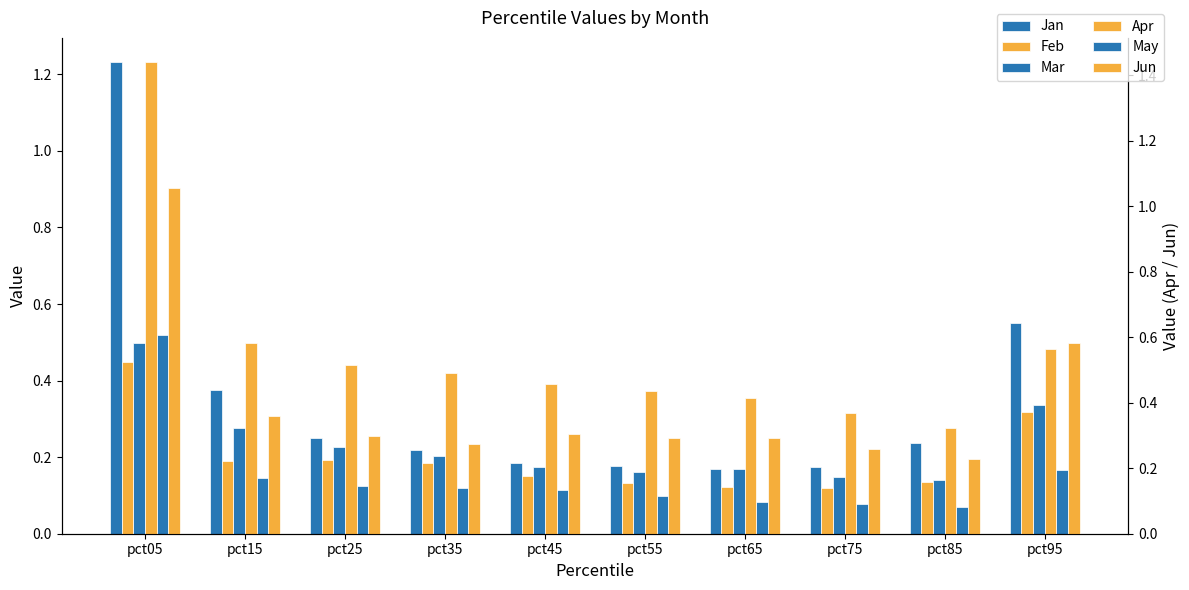

What is the average value of the Mar series?

0.2